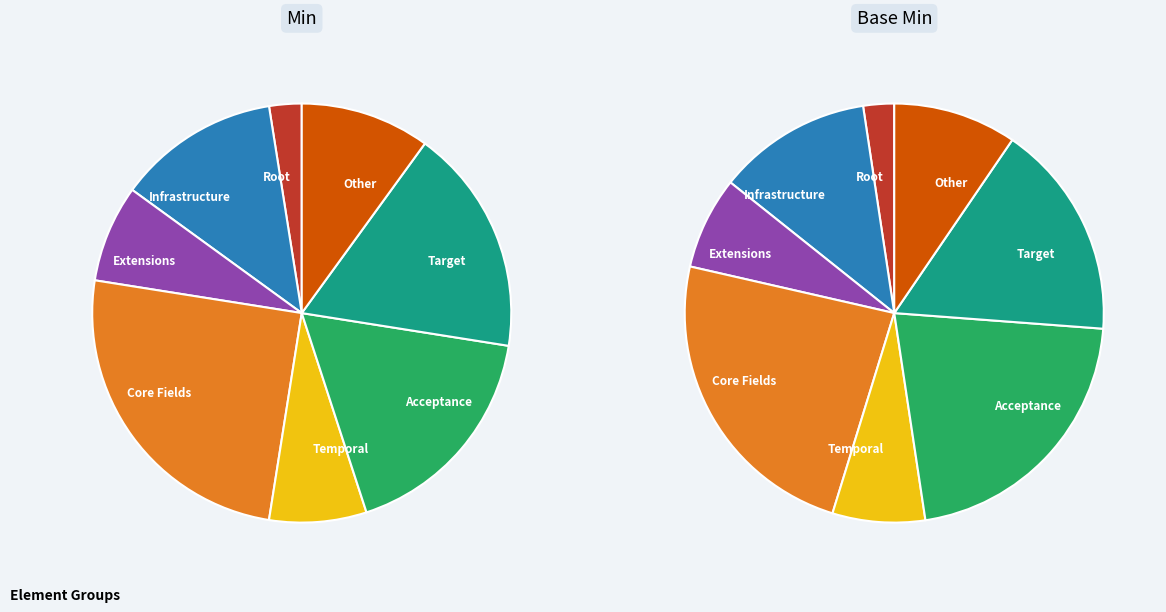

Combined, do Goal.continuous and Goal.acceptance.individual account for over 50%?

No